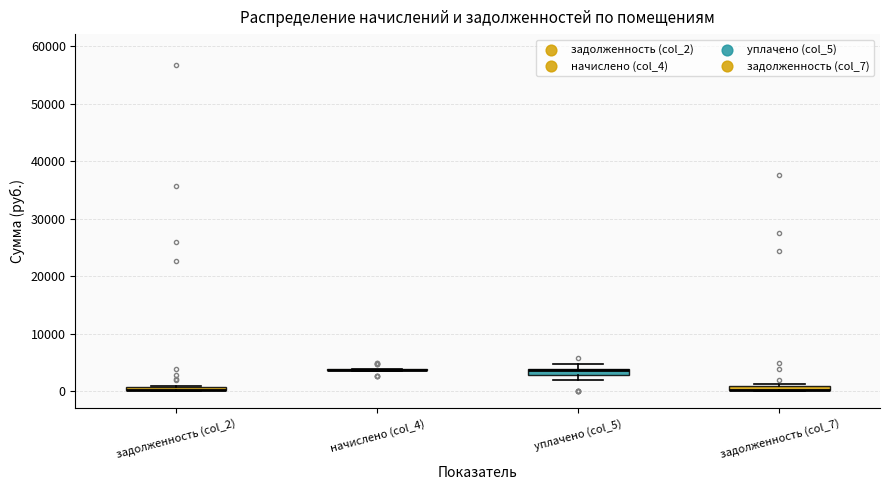

Where is the upper edge of the box for задолженность (col_2) on the y-axis? The values are not printed on the chart, so give them approximately, as read against the axis.

1000